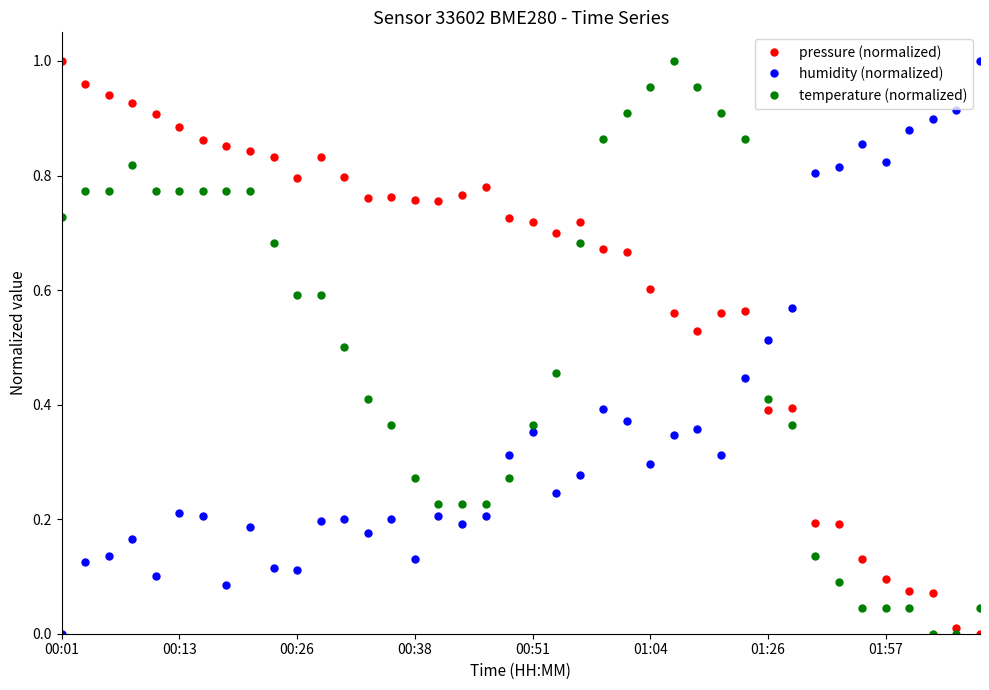

List the series in order of their overall mean, lowest first.

humidity (normalized), temperature (normalized), pressure (normalized)